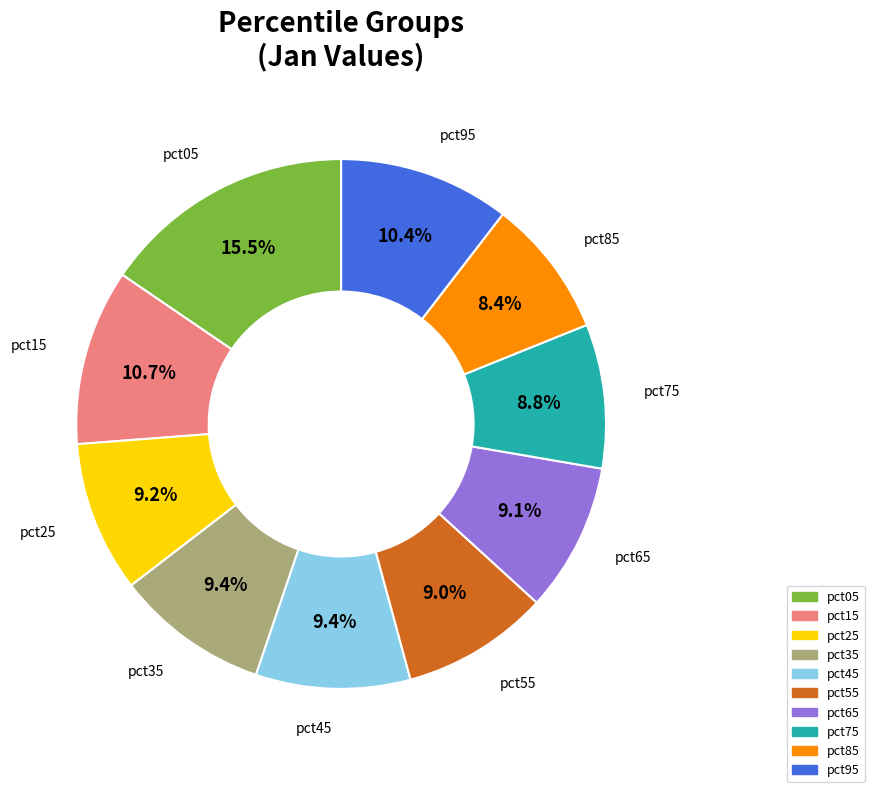

Approximately how many times larger is the value at pct55 compared to pct05?

0.6